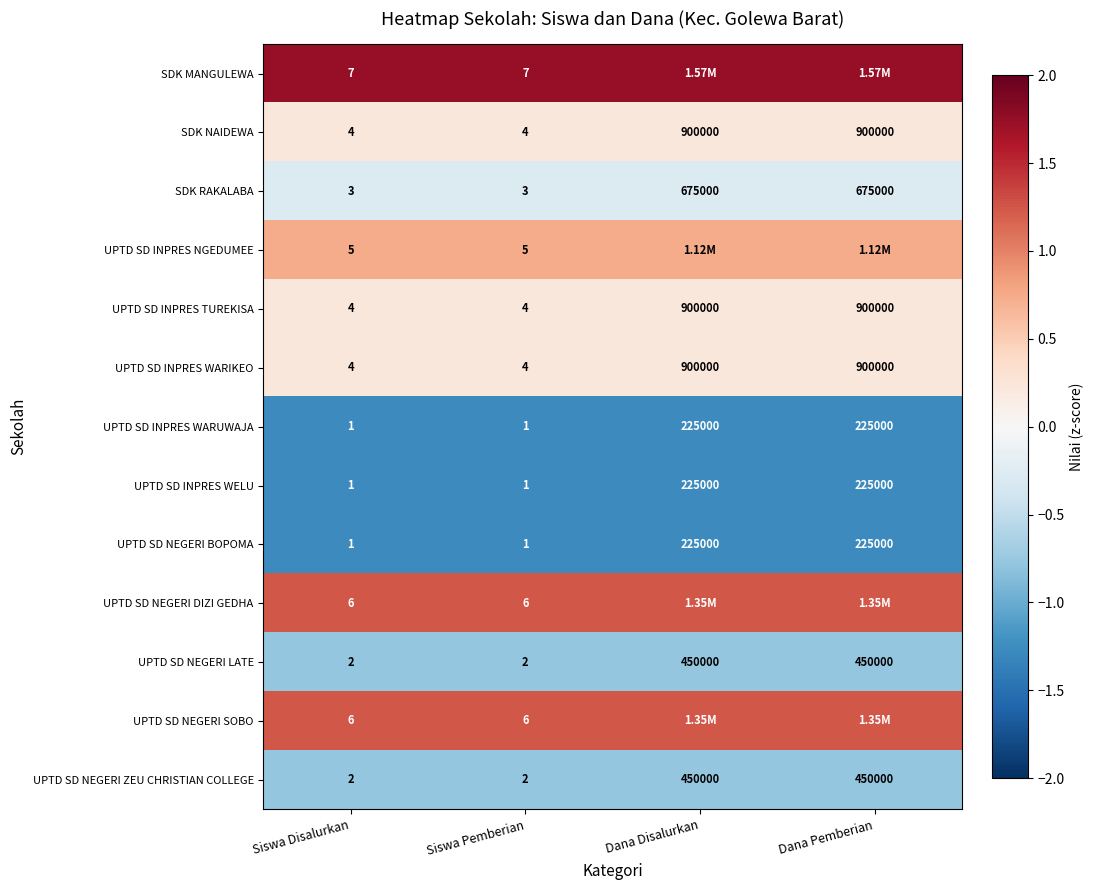

How many values in the SDK RAKALABA series are below 675000?

2